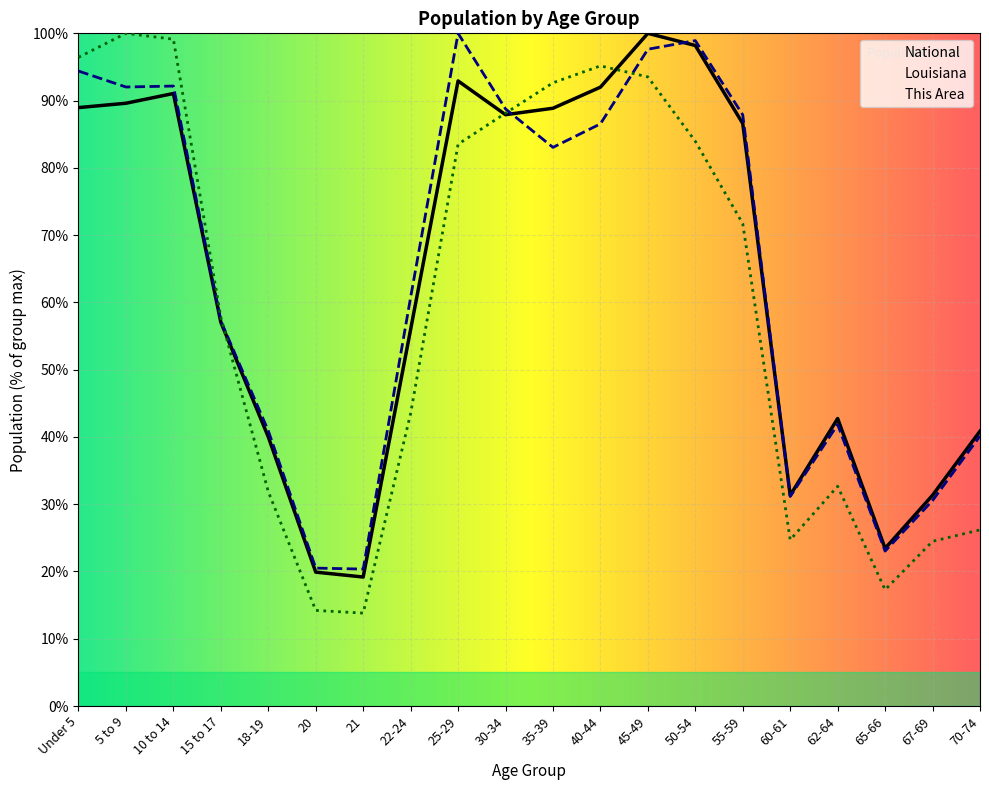

At which label does National reach its peak?

45-49